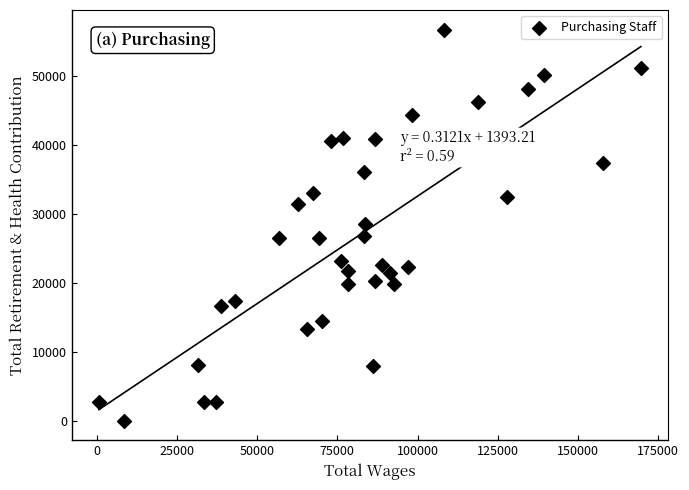

What is the range of X values (max minus min)?

168915